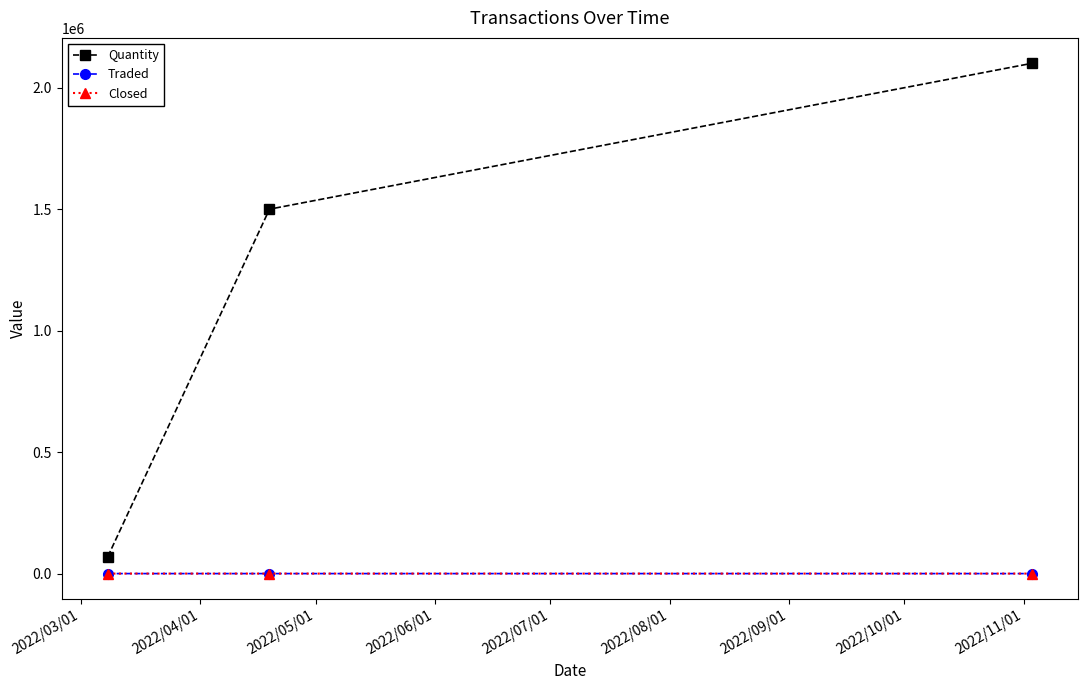

Is this an area chart (filled region under the line)?

No